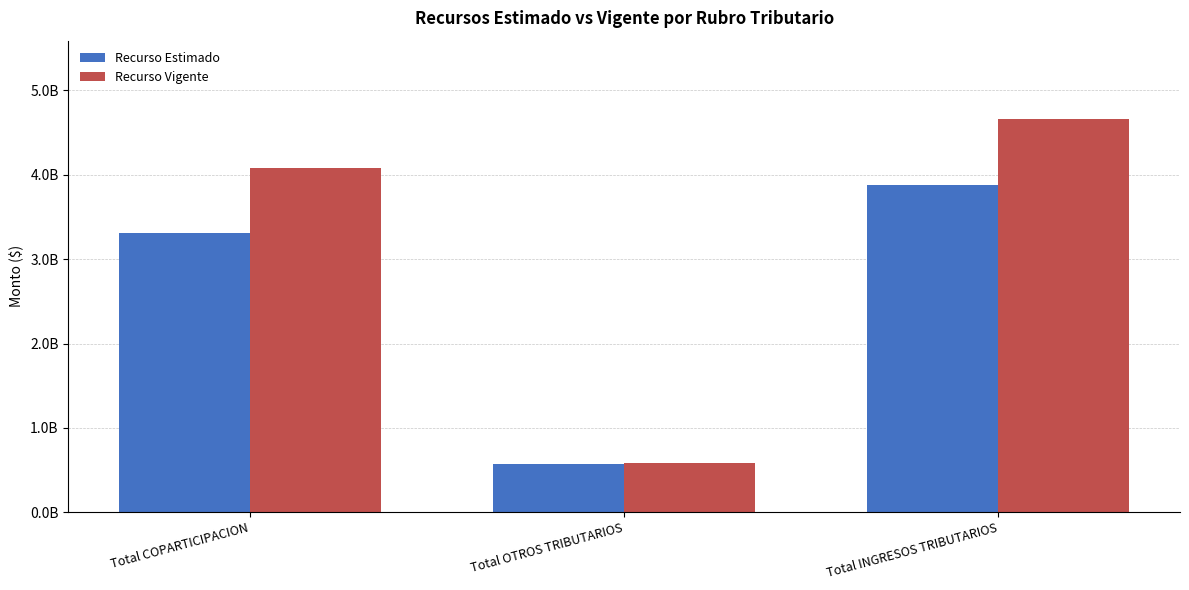

Does the chart contain any negative values?

No